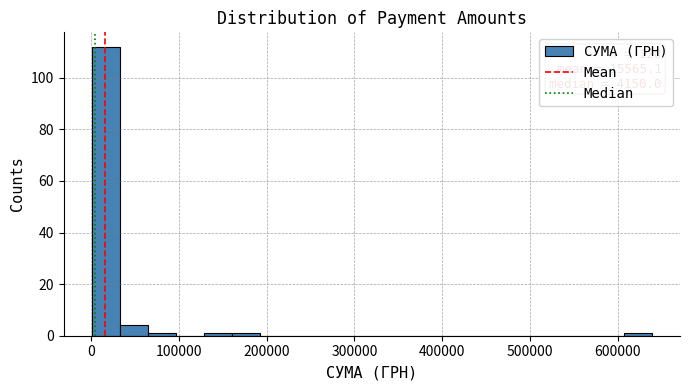

Around what value on the x-axis is the tallest bar? Give the approximate position of its centre, as read against the axis.

20000